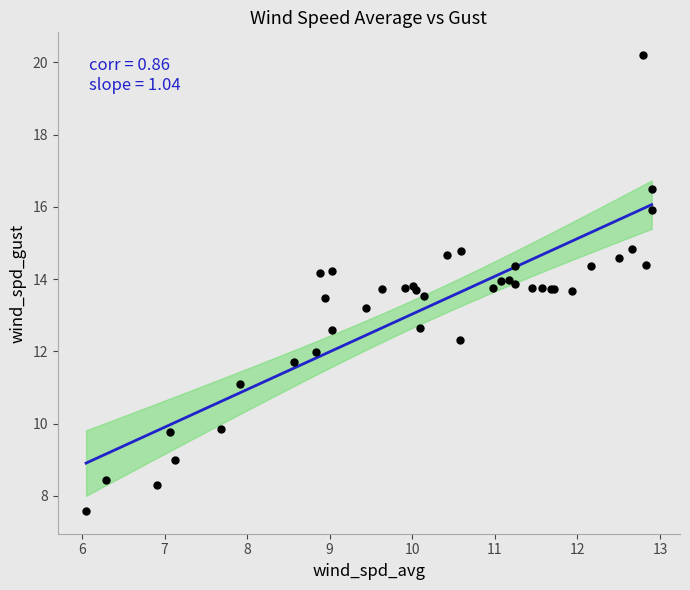

What Y value in the scatter plot is closest to 13?

13.2